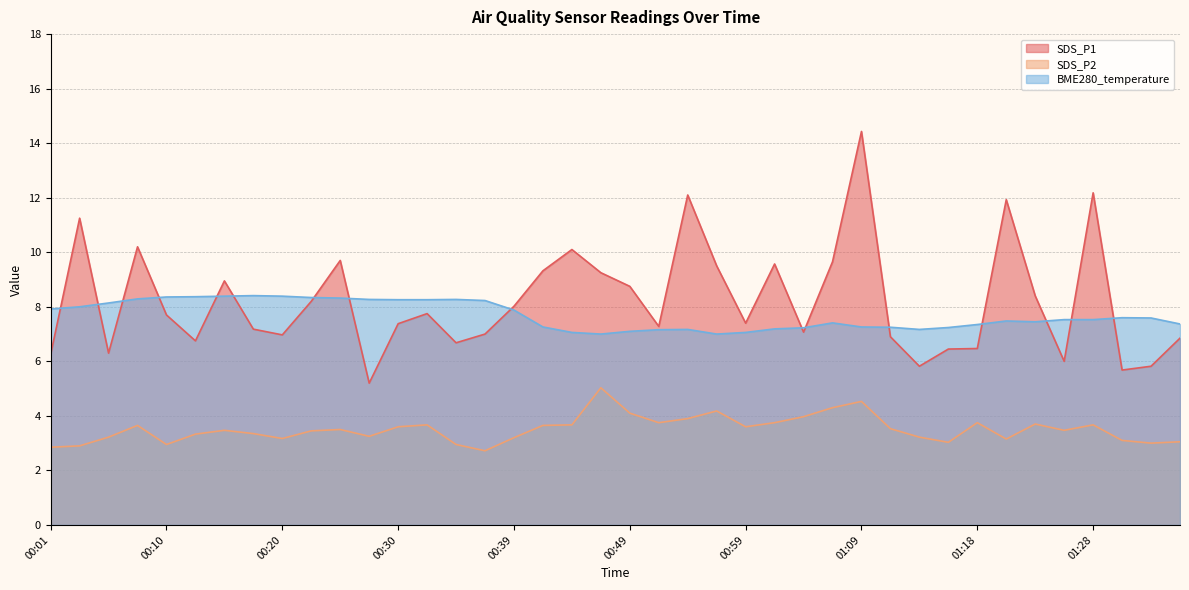

Is the value of SDS_P1 at 00:18 greater than the value of SDS_P2 at 00:37?

Yes